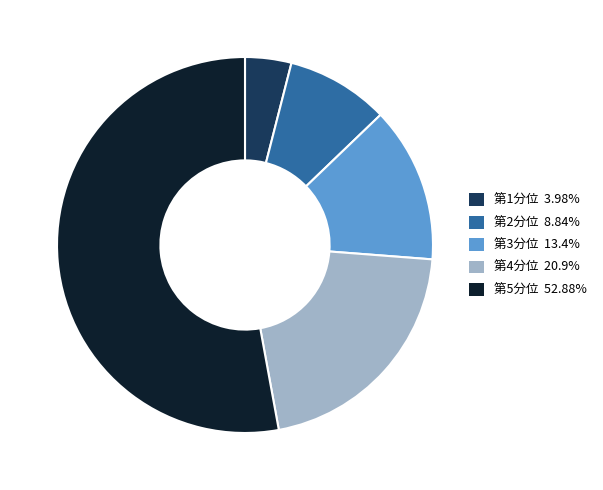

What is the ratio of the value at 第3分位 13.4% to the value at 第2分位 8.84%?

1.5